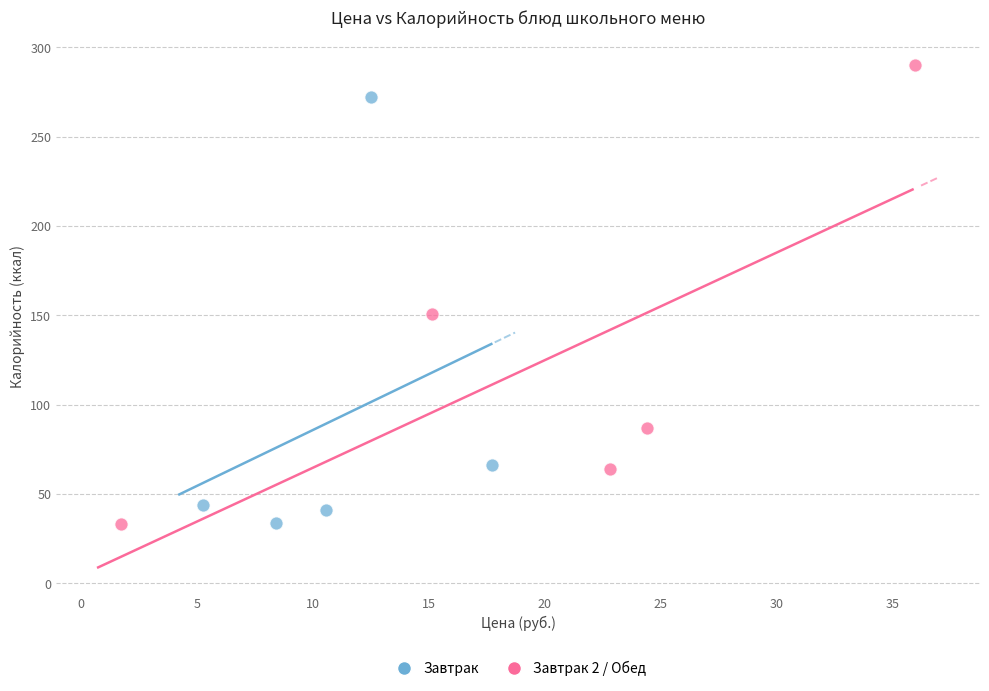

What are all the series names shown in the legend?

Завтрак, Завтрак 2 / Обед